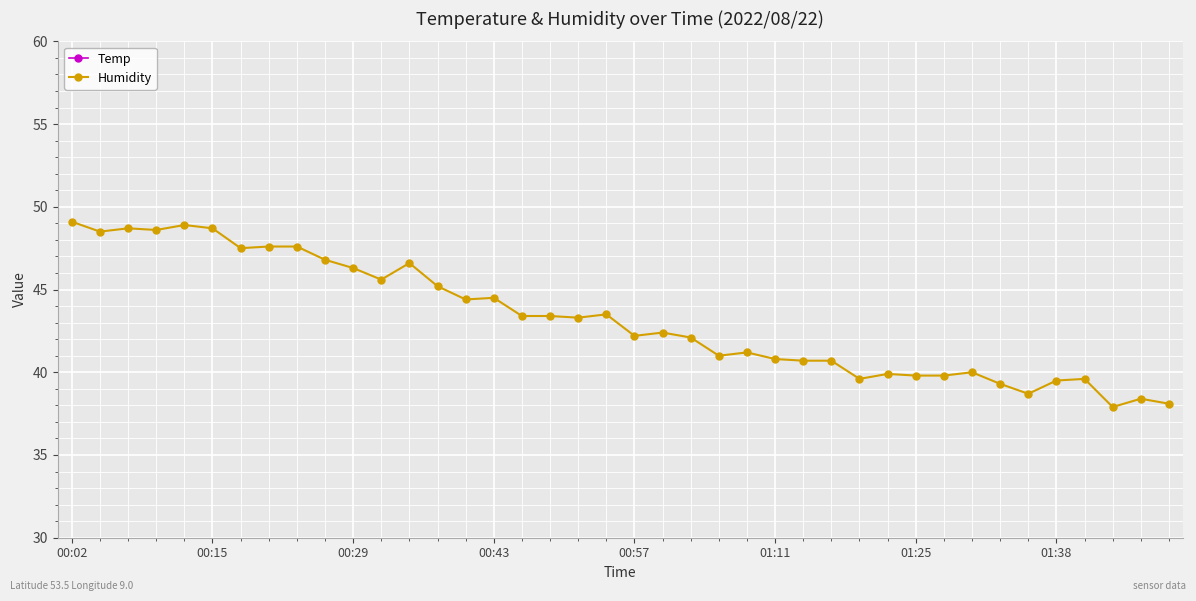

At how many categories does at least one series exceed 35?

40